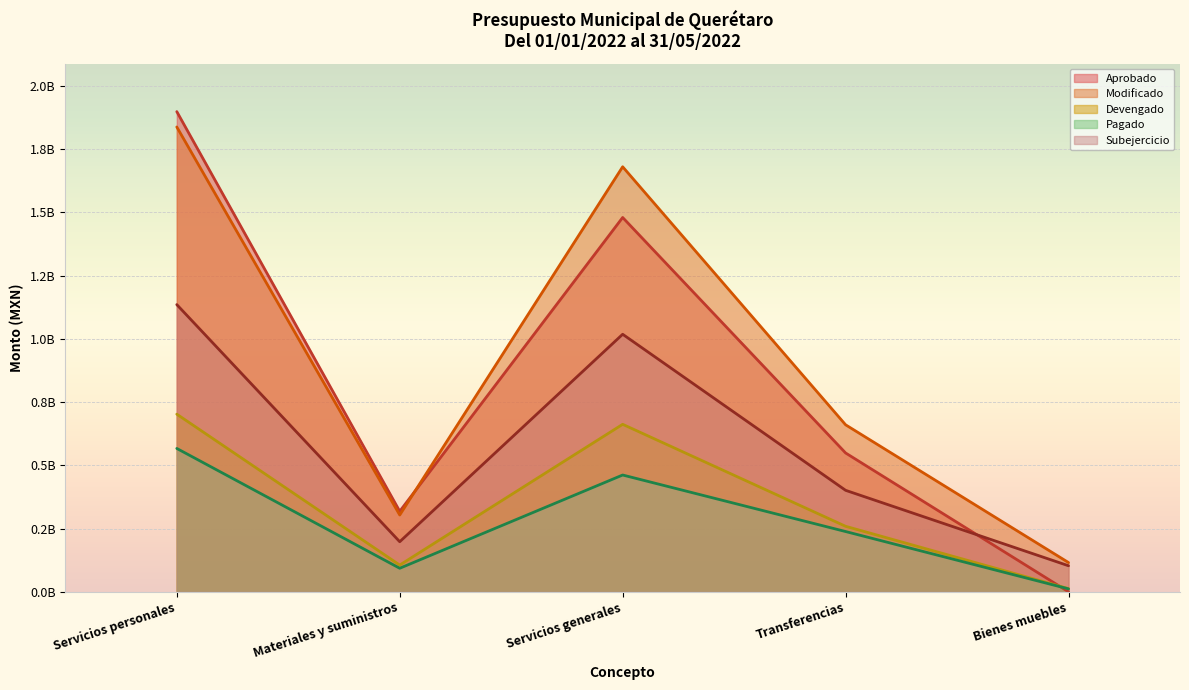

At which label does Modificado first exceed 660332392?

Servicios personales